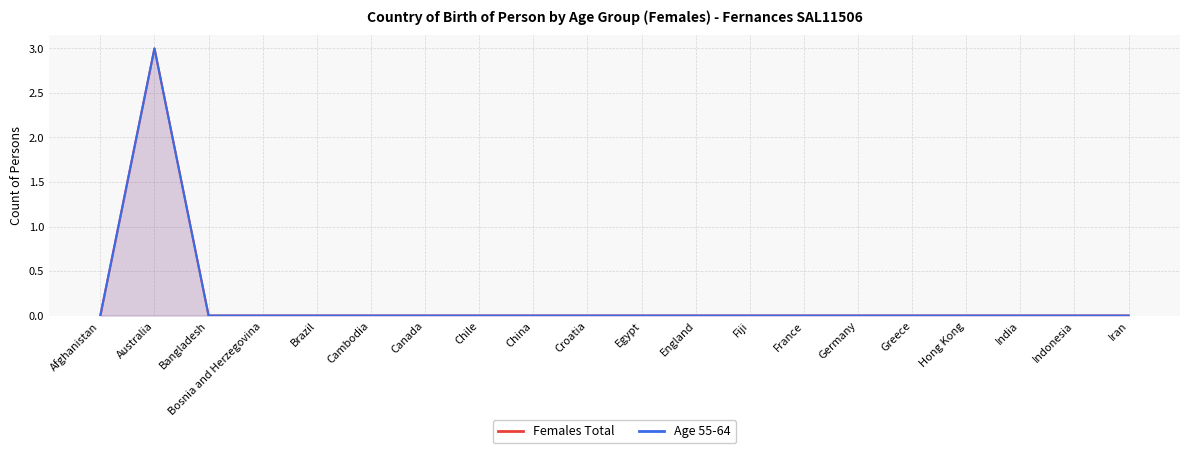

The Age 55-64 series shows 0 at Iran. True or false?

True